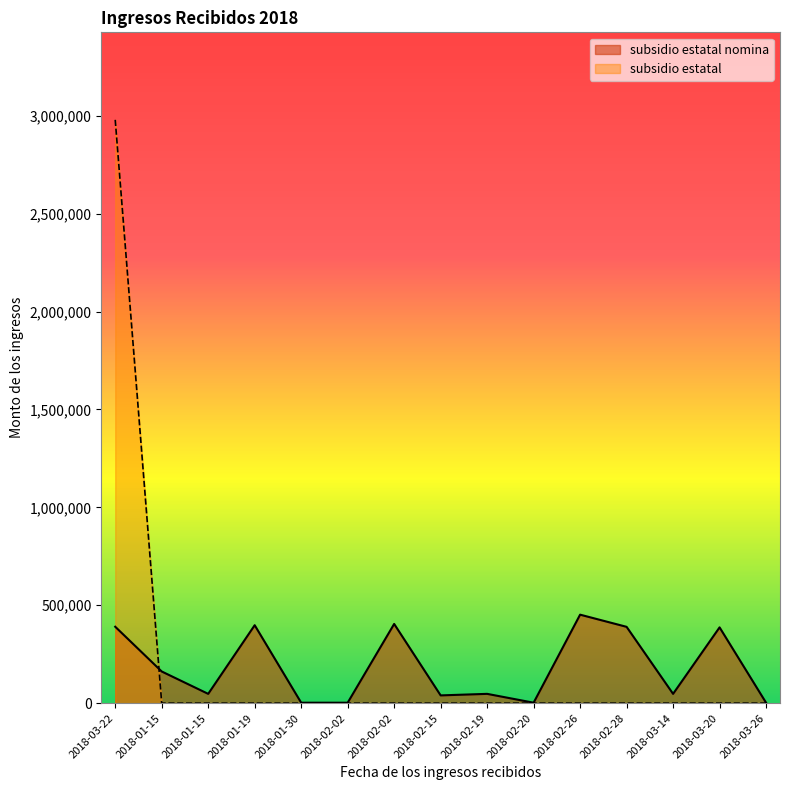

Between 2018-02-02 and 2018-03-26, which is larger?

2018-03-26